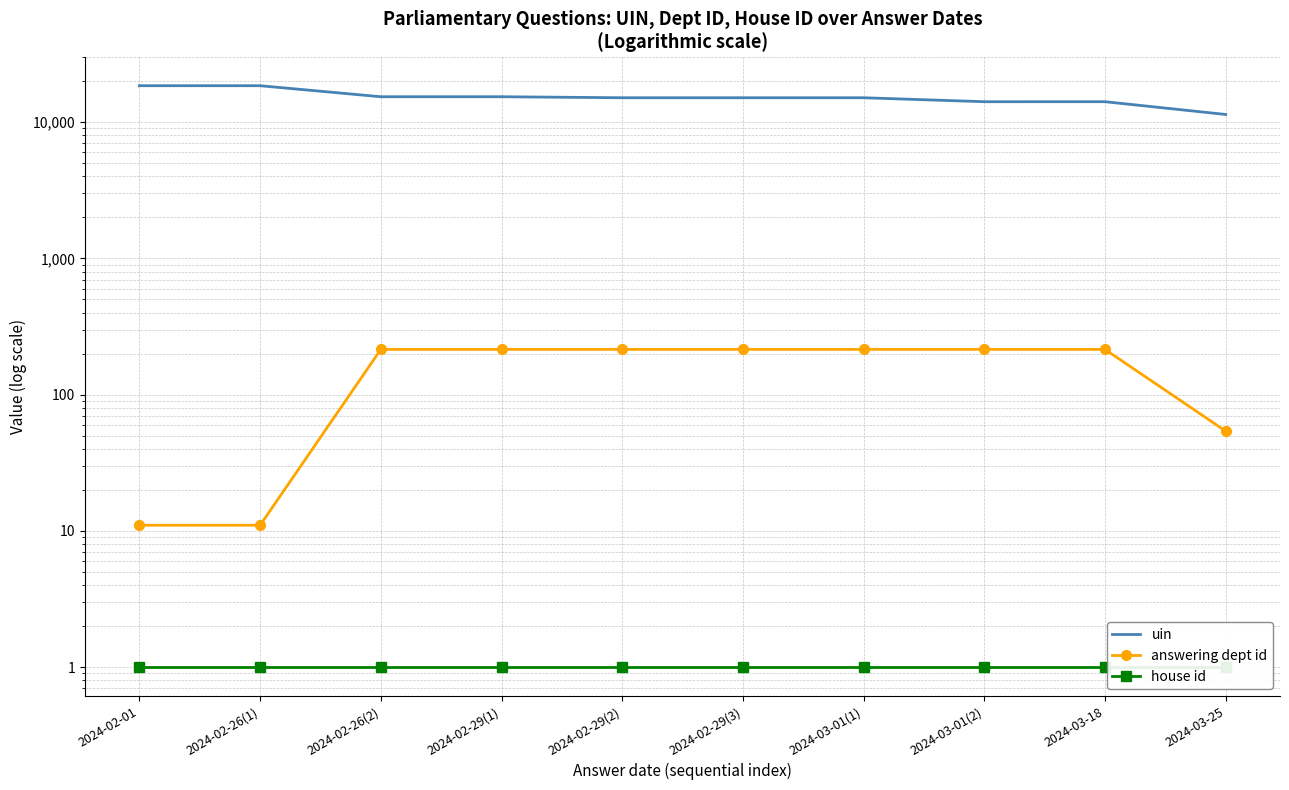

In uin, how many points are higher than both neighbors (excluding endpoints)?

4